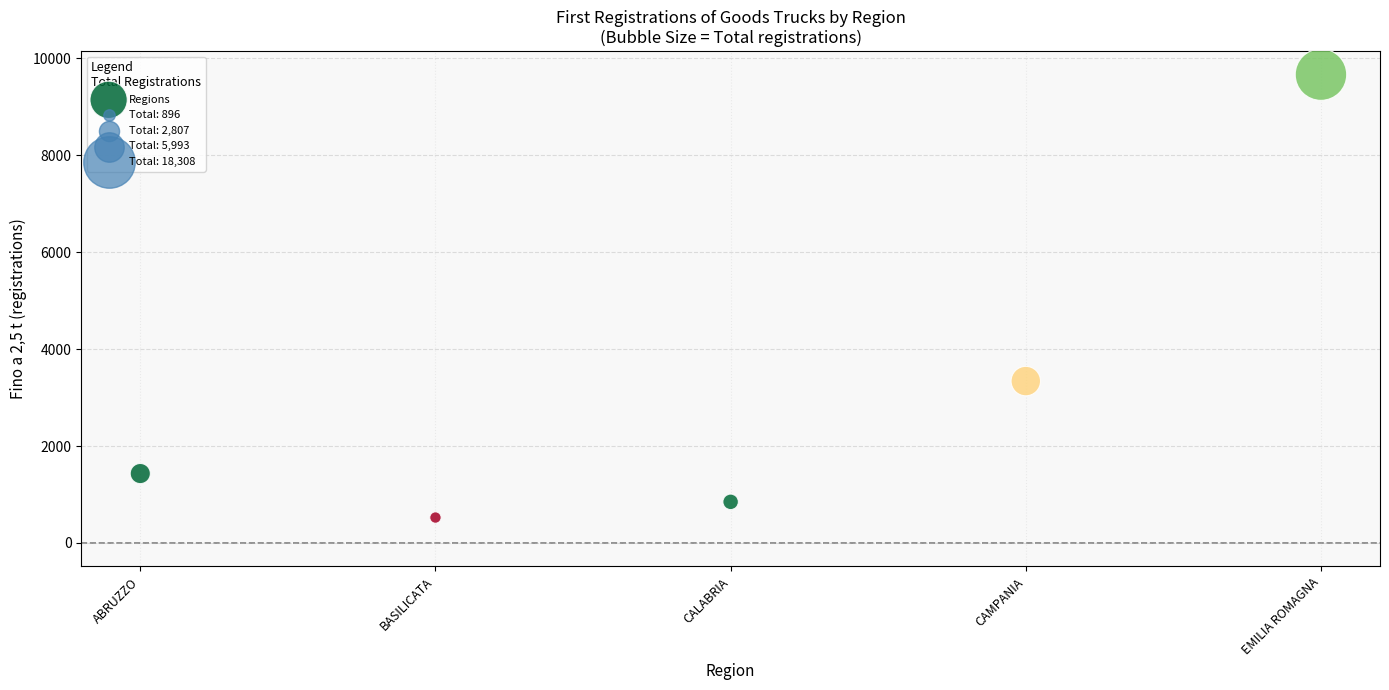

What is the range of Y values (max minus min)?

9140